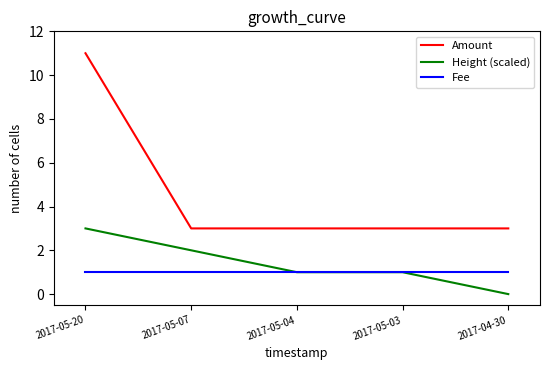

What is the approximate value of Amount at 2017-04-30?

3